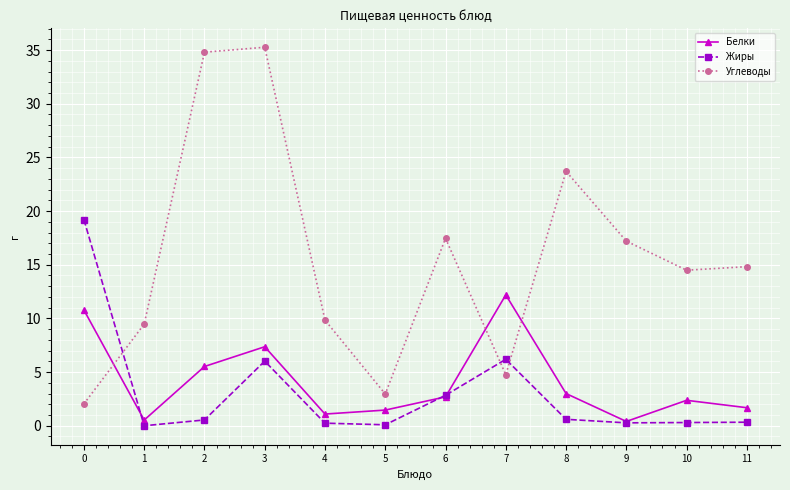

Which series changed the most between 9 and 10?

Углеводы